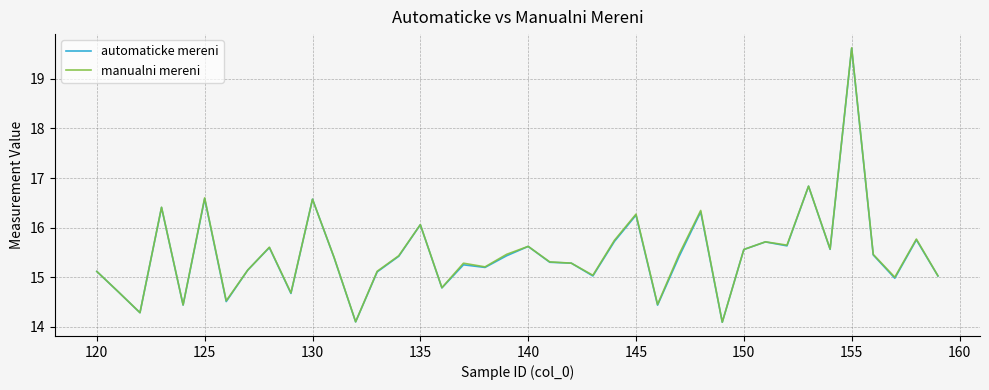

True or false: automaticke mereni and manualni mereni cross at least once.

False